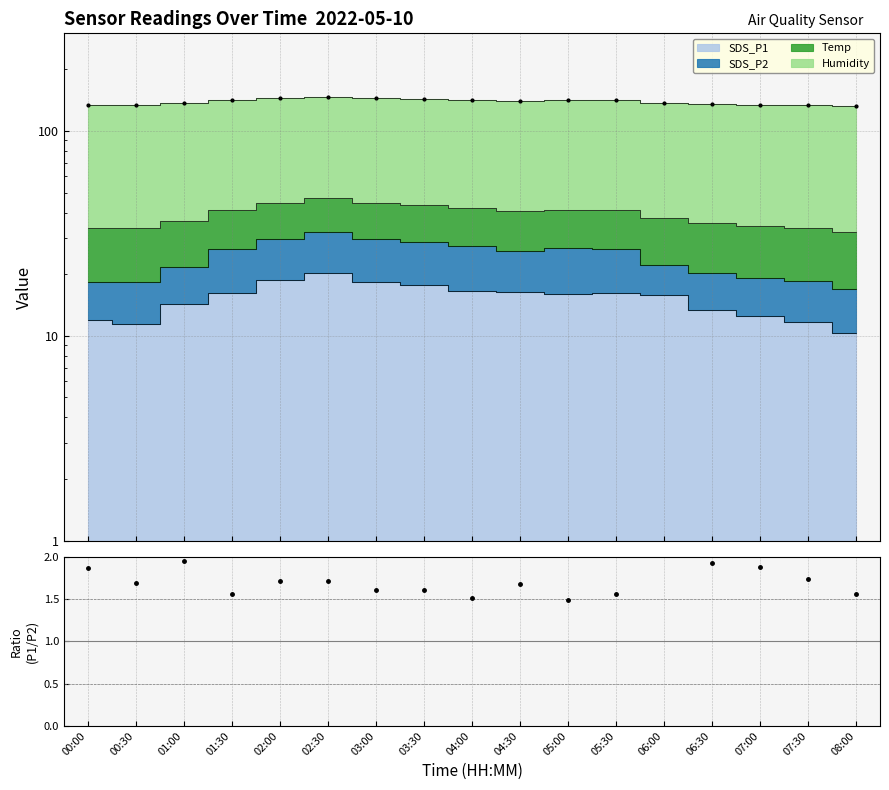

How many points are higher than both their immediate neighbors (excluding endpoints)?

4